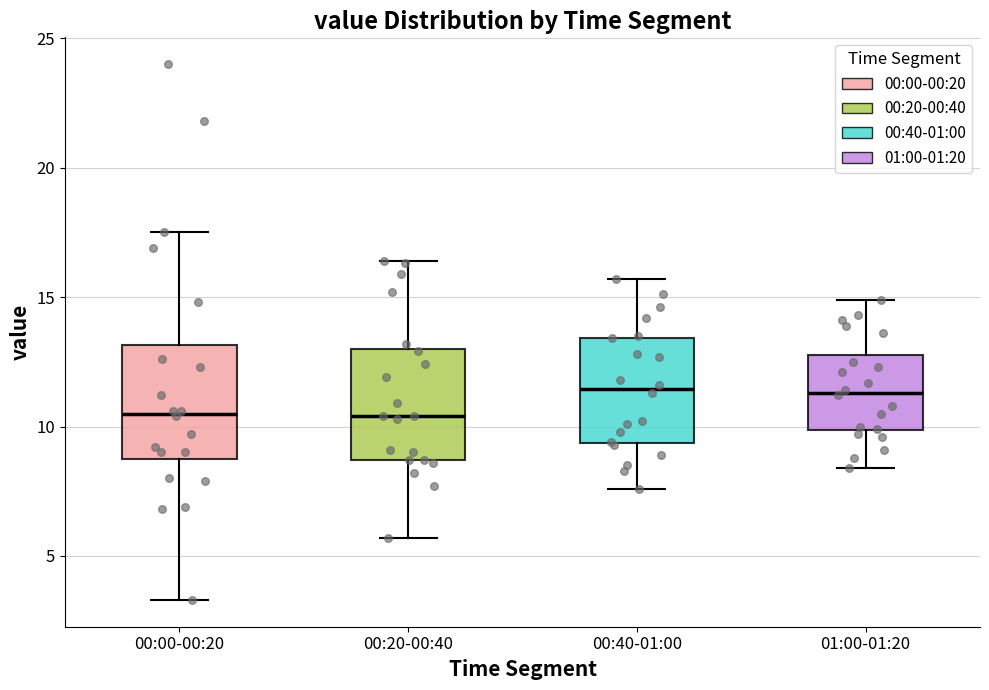

Where does the median line of the box for 00:00-00:20 sit on the y-axis? The values are not printed on the chart, so give them approximately, as read against the axis.

10.5